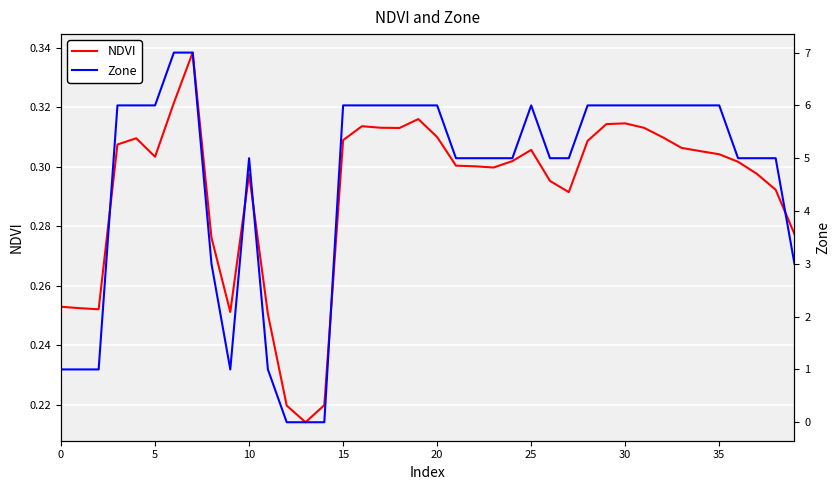

What is the difference between the maximum and second lowest values in the NDVI series?

0.1